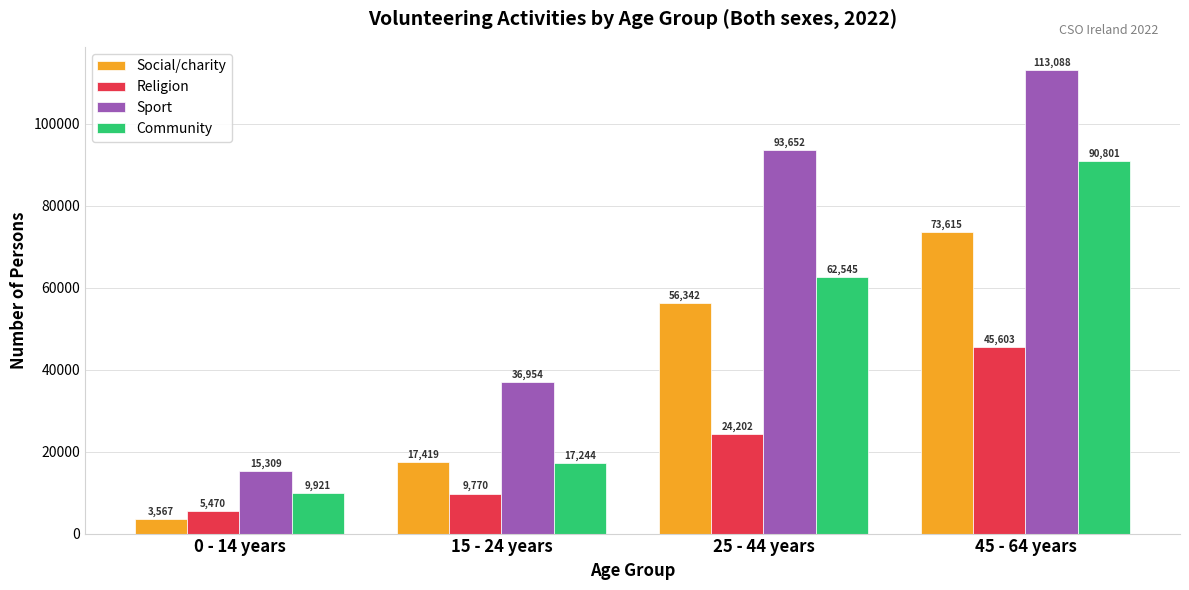

How many bars are there in each group?

4